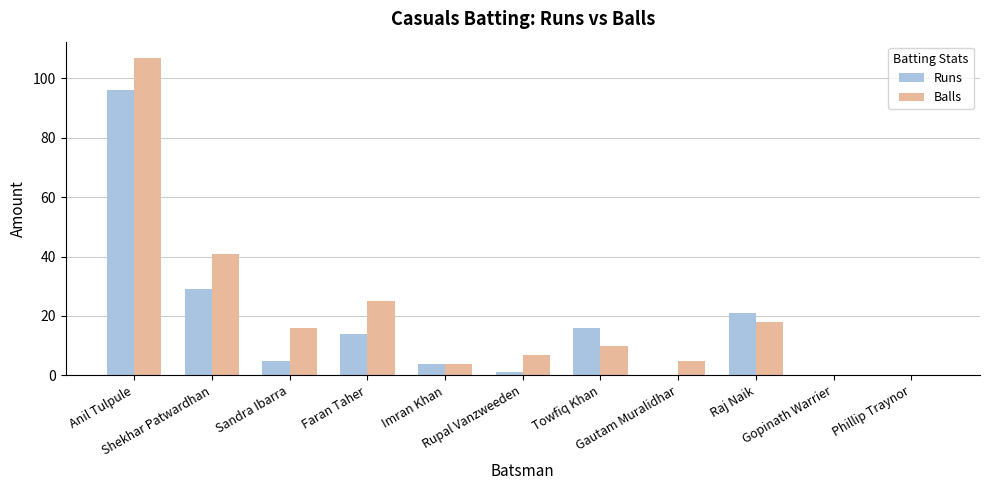

What is the greatest value displayed?

107